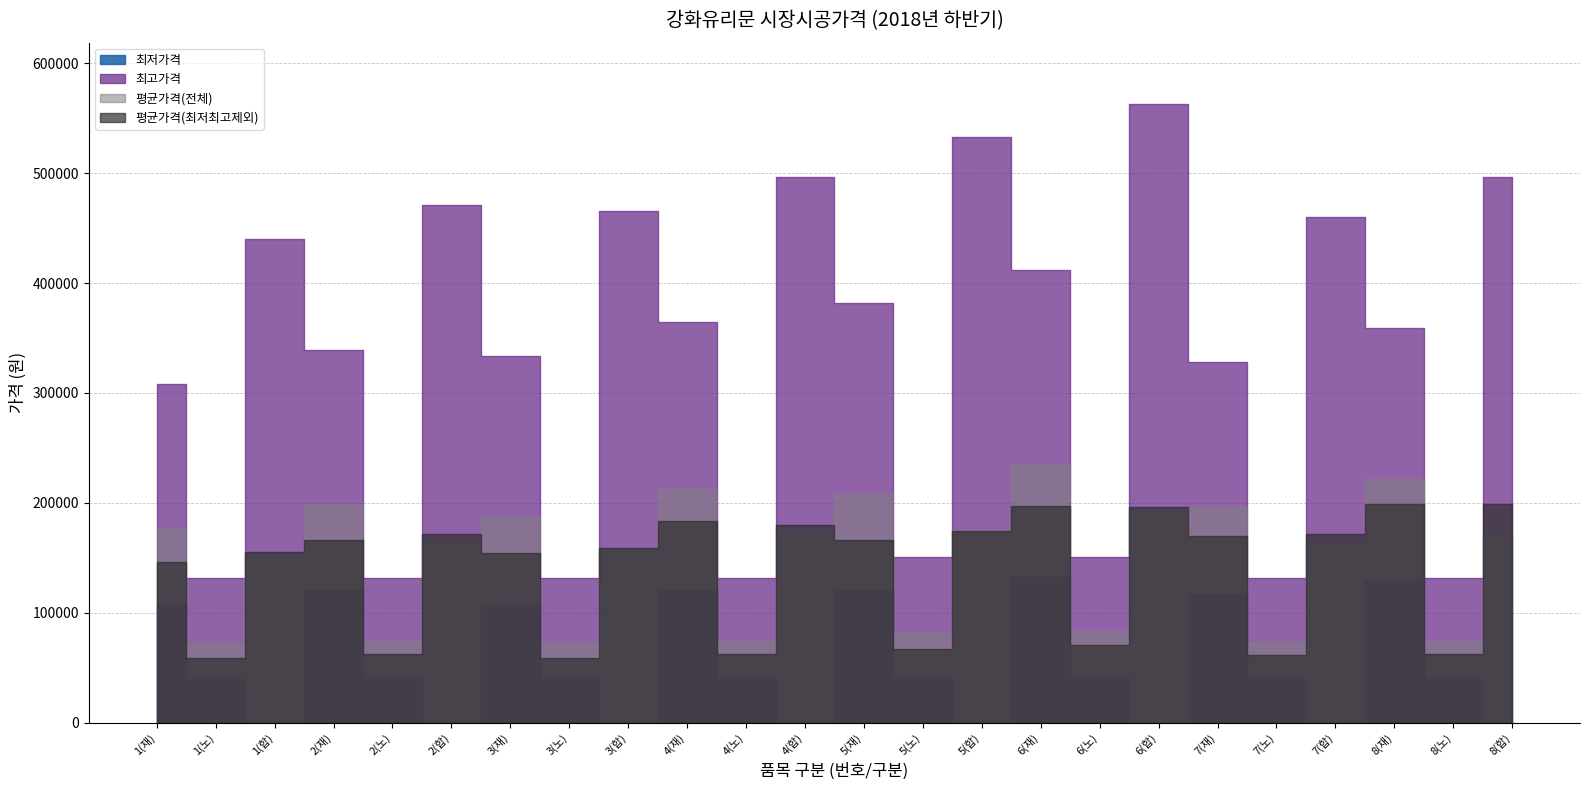

How many lines are shown in the chart?

4